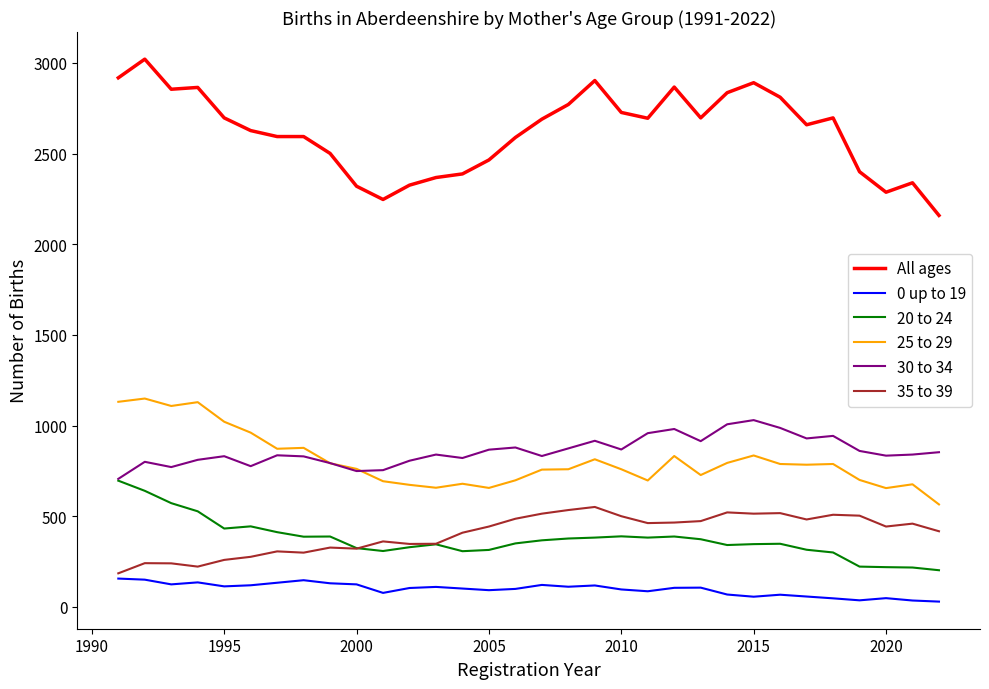

Which series has the largest total across all categories?

All ages